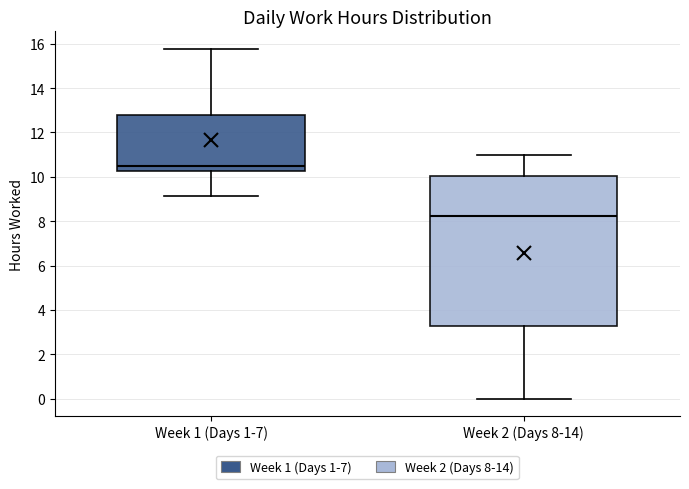

Which box's median line is the lowest?

Week 2 (Days 8-14)